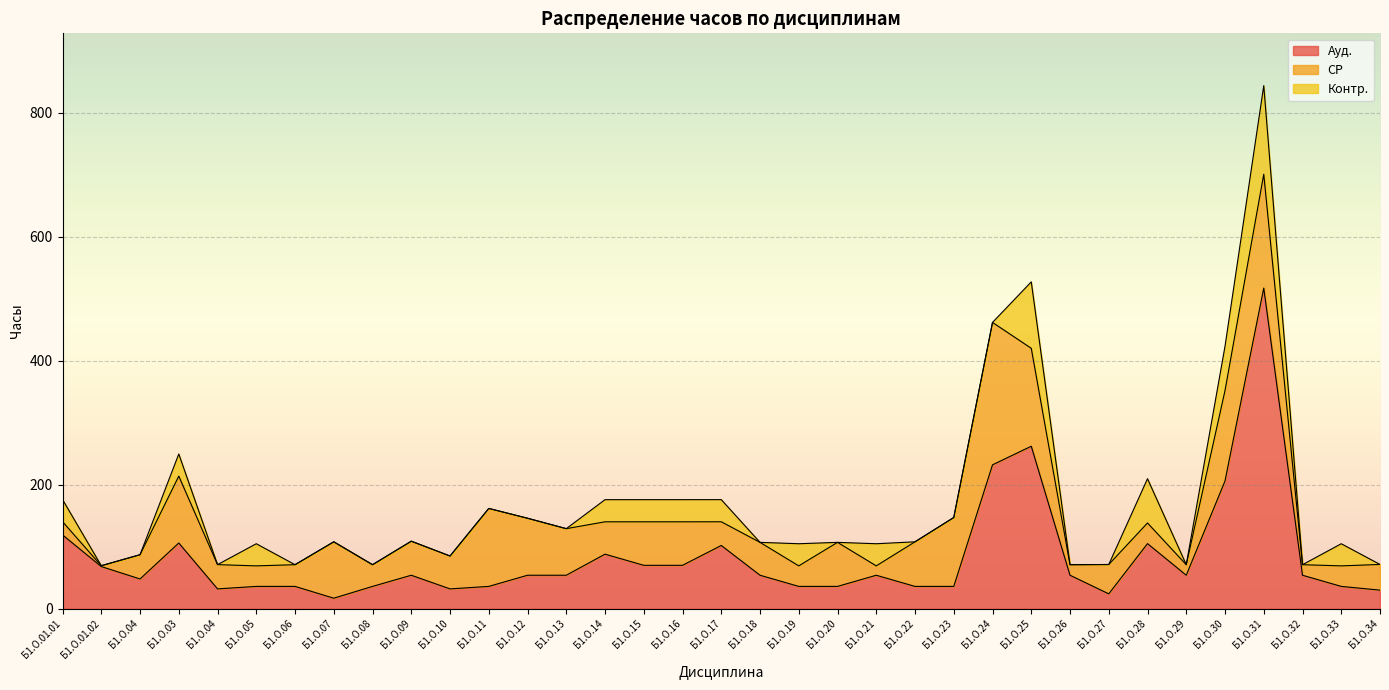

What is the spread (max minus min) of values at Б1.О.18?

54.0